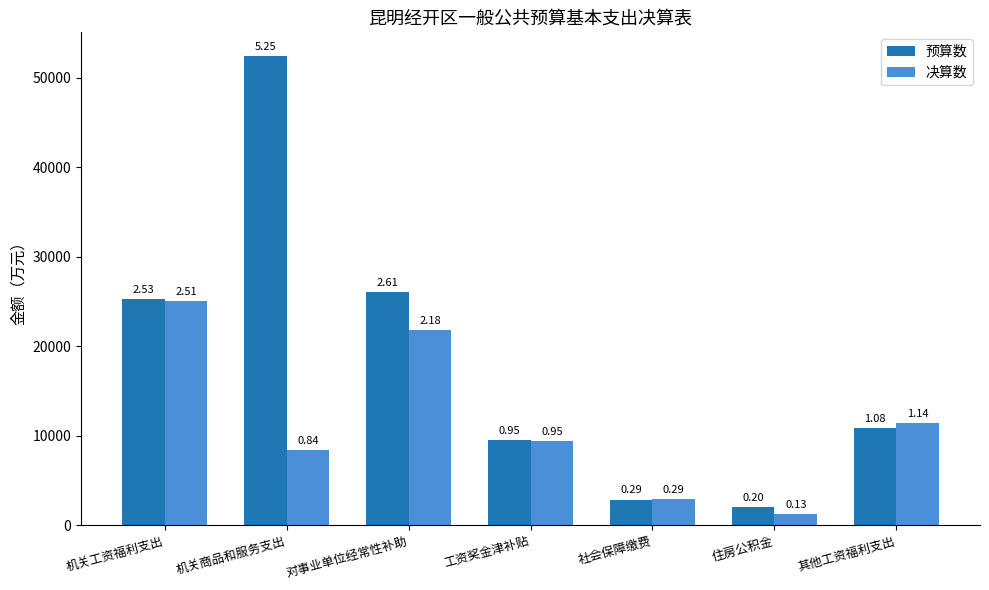

True or false: 决算数 has a value of 11397 at 其他工资福利支出.

True